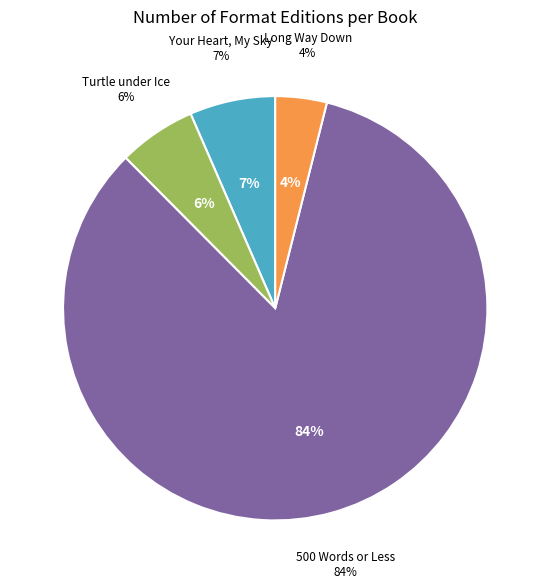

What is the smallest slice in the pie chart?

Long Way Down